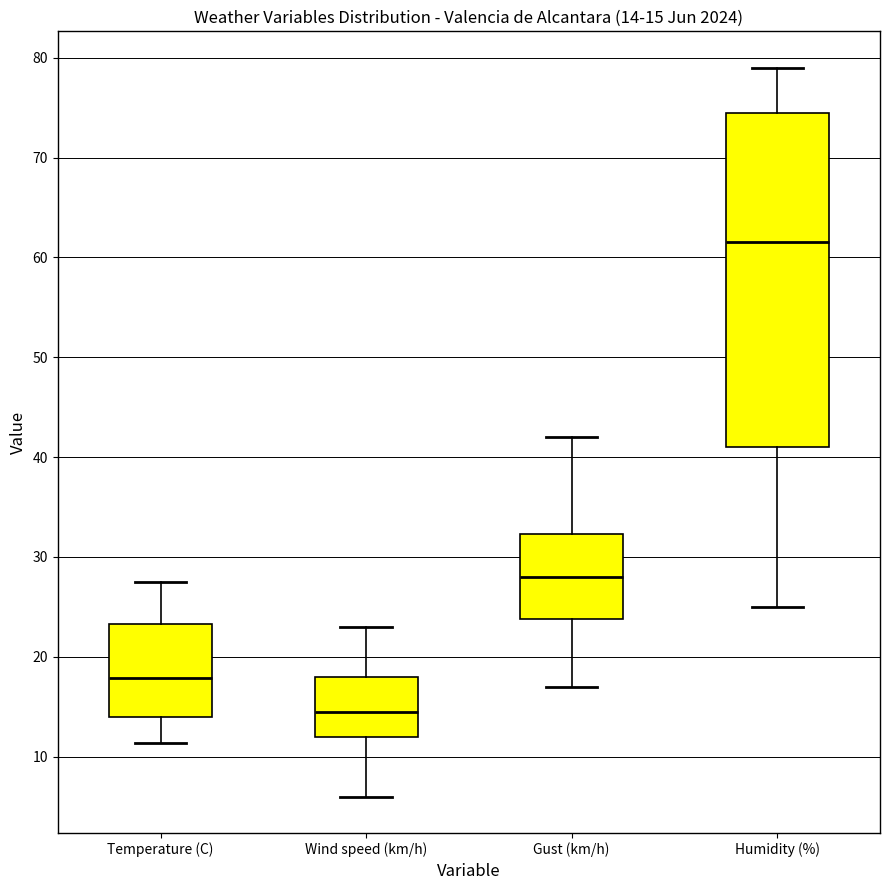

Which box is the tallest, from its lower edge to its upper edge?

Humidity (%)